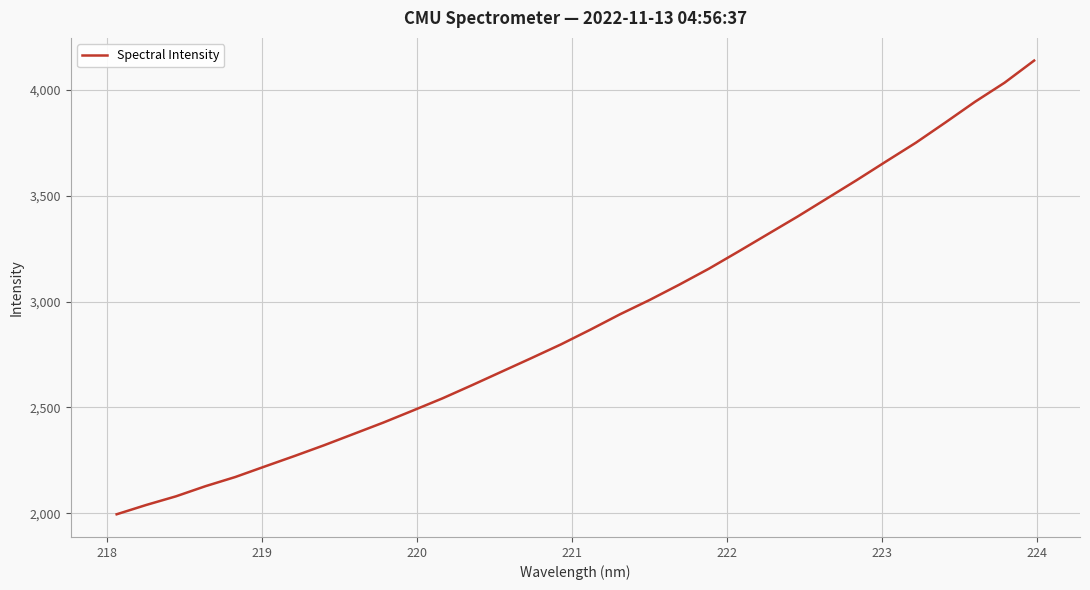

What is the difference between the maximum and minimum values?

2144.7